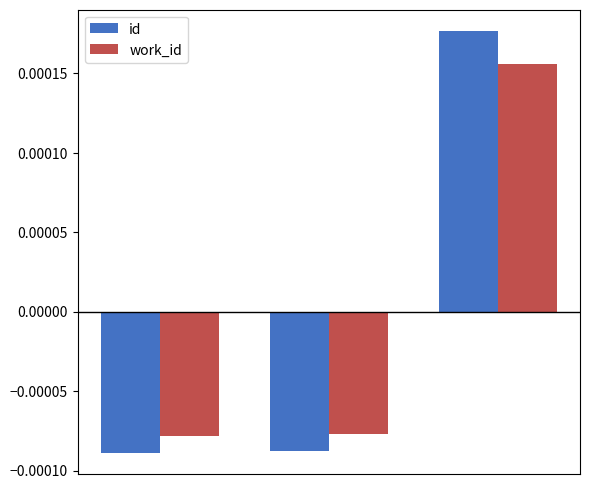

List the series in order of their peak value, lowest first.

work_id, id